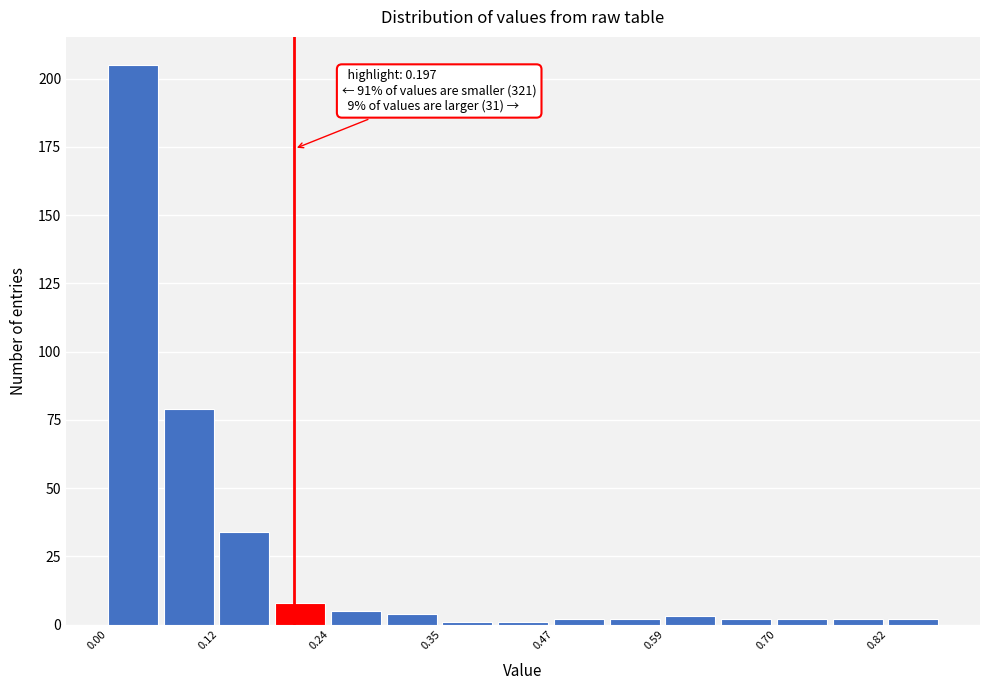

Around what value on the x-axis is the tallest bar? Give the approximate position of its centre, as read against the axis.

0.02